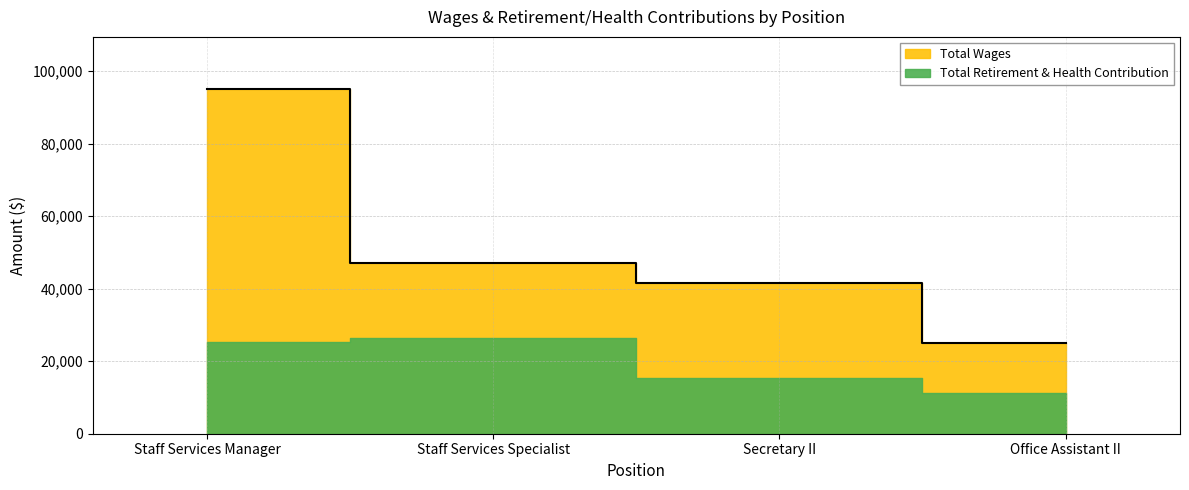

The value at Secretary II is 41478. True or false?

True